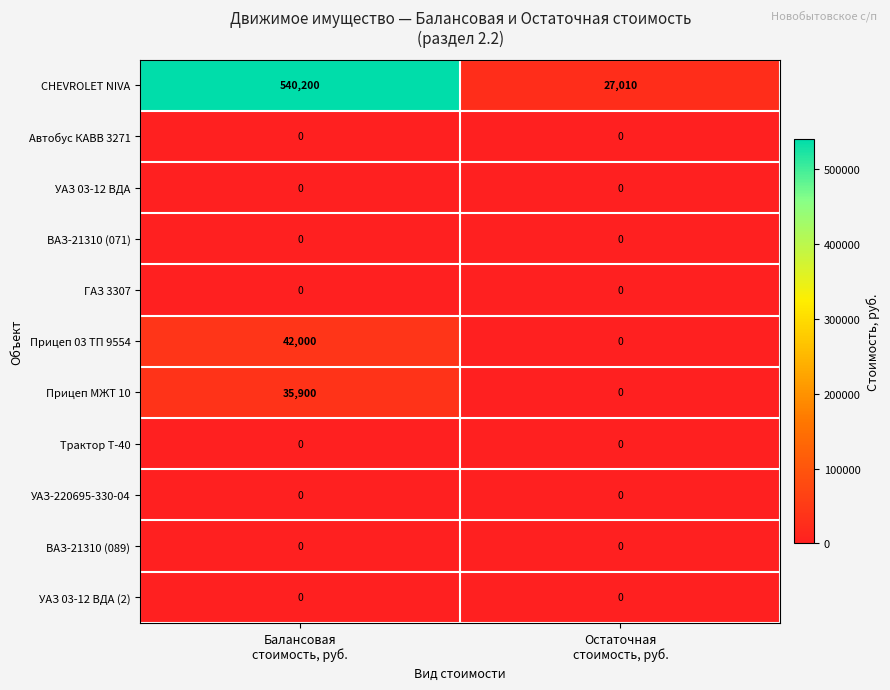

Reading left to right, extract all data points from this chart.

CHEVROLET NIVA: 540200	27010
Автобус КАВВ 3271: 0	0
УАЗ 03-12 ВДА: 0	0
ВАЗ-21310 (071): 0	0
ГАЗ 3307: 0	0
Прицеп 03 ТП 9554: 42000	0
Прицеп МЖТ 10: 35900	0
Трактор Т-40: 0	0
УАЗ-220695-330-04: 0	0
ВАЗ-21310 (089): 0	0
УАЗ 03-12 ВДА (2): 0	0